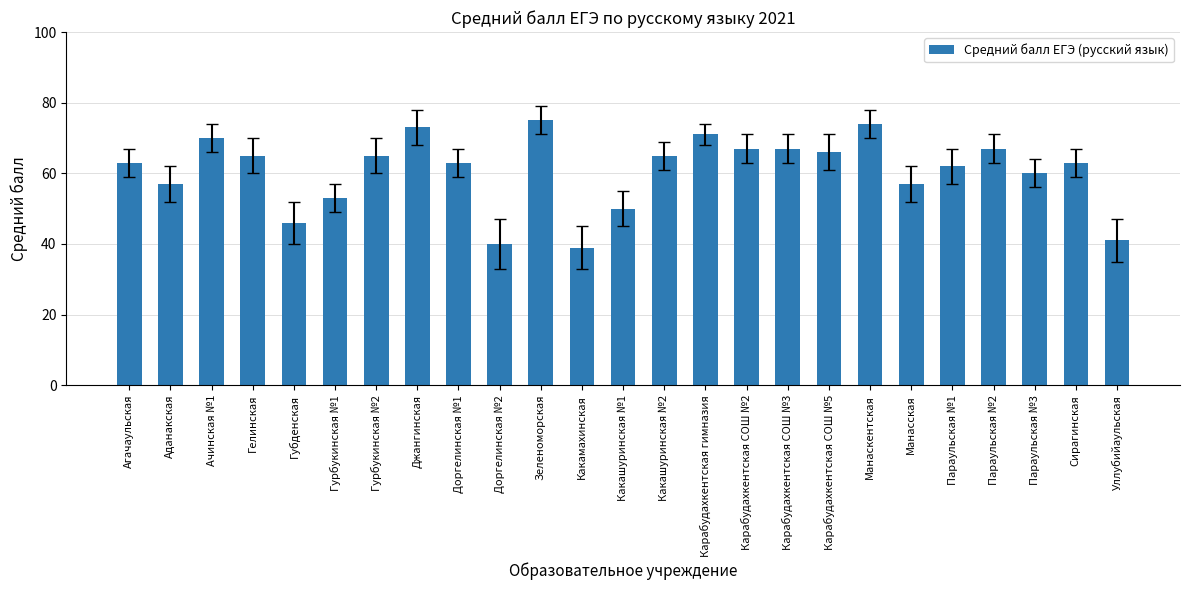

The value at Ачинская №1 is 70. True or false?

True